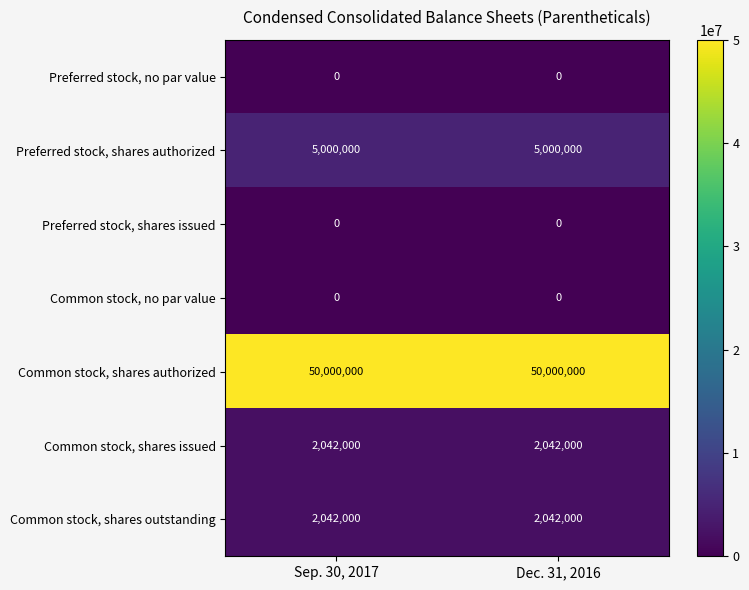

The value of Common stock, shares authorized at Sep. 30, 2017 is 23124219. True or false?

False